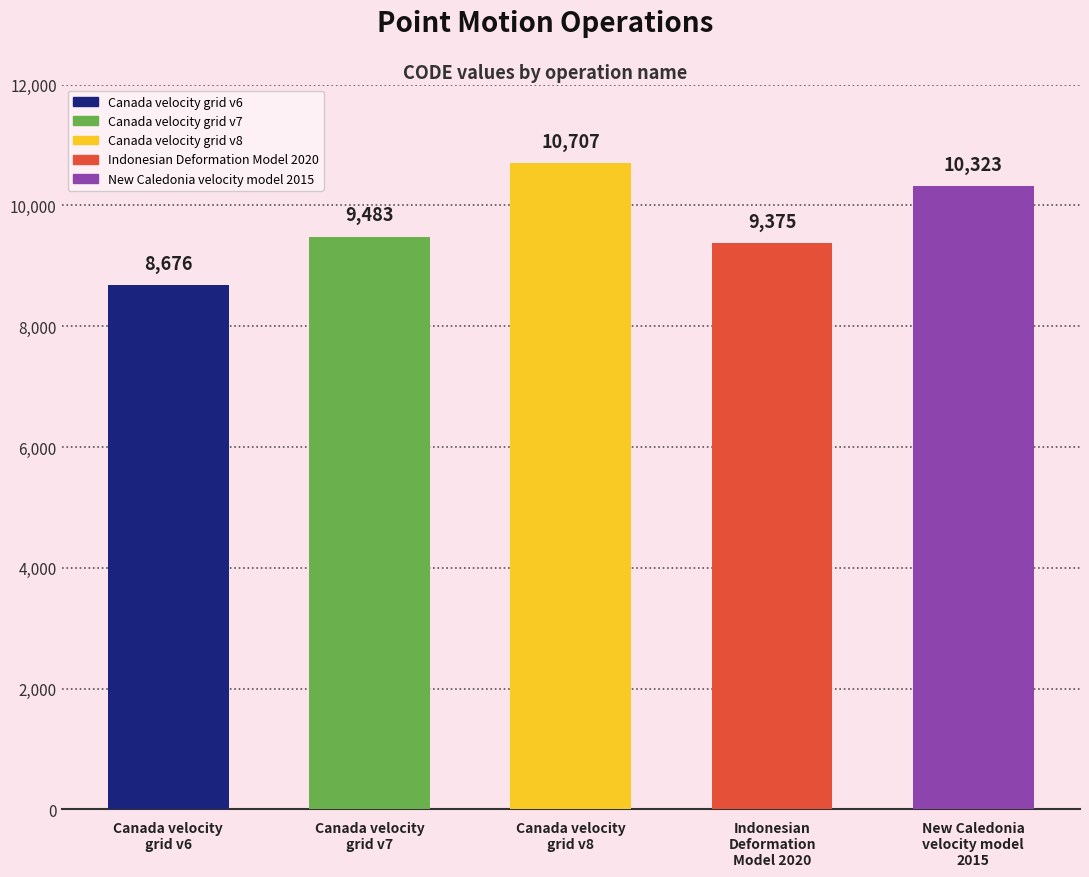

What is the difference between the second highest and second lowest values?

948